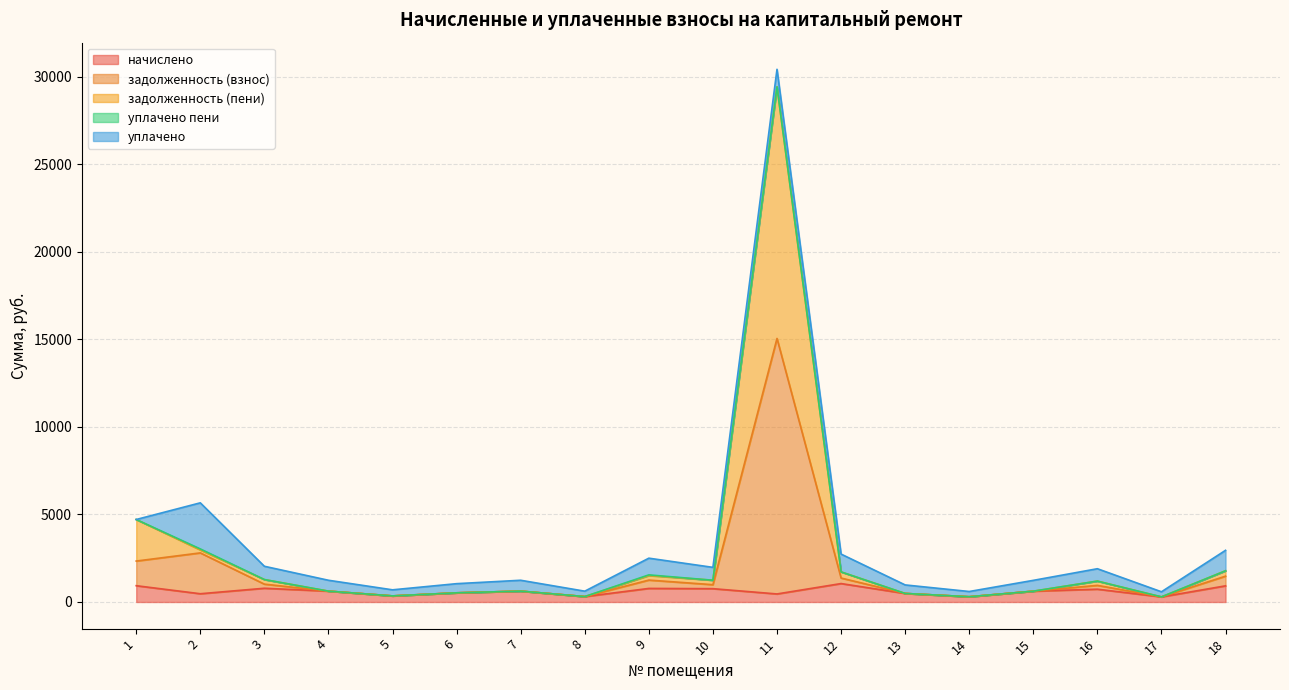

At which category is the sum across all series the highest?

11